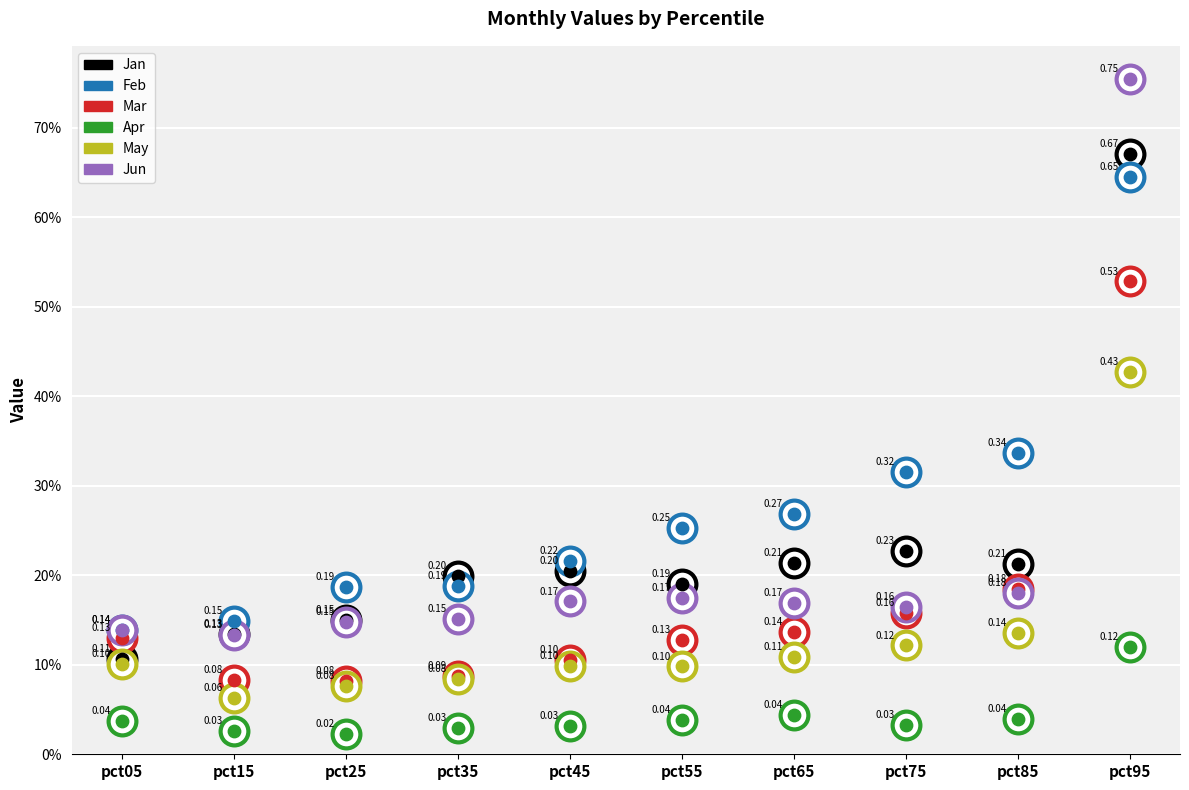

Which series has the largest total across all categories?

Feb